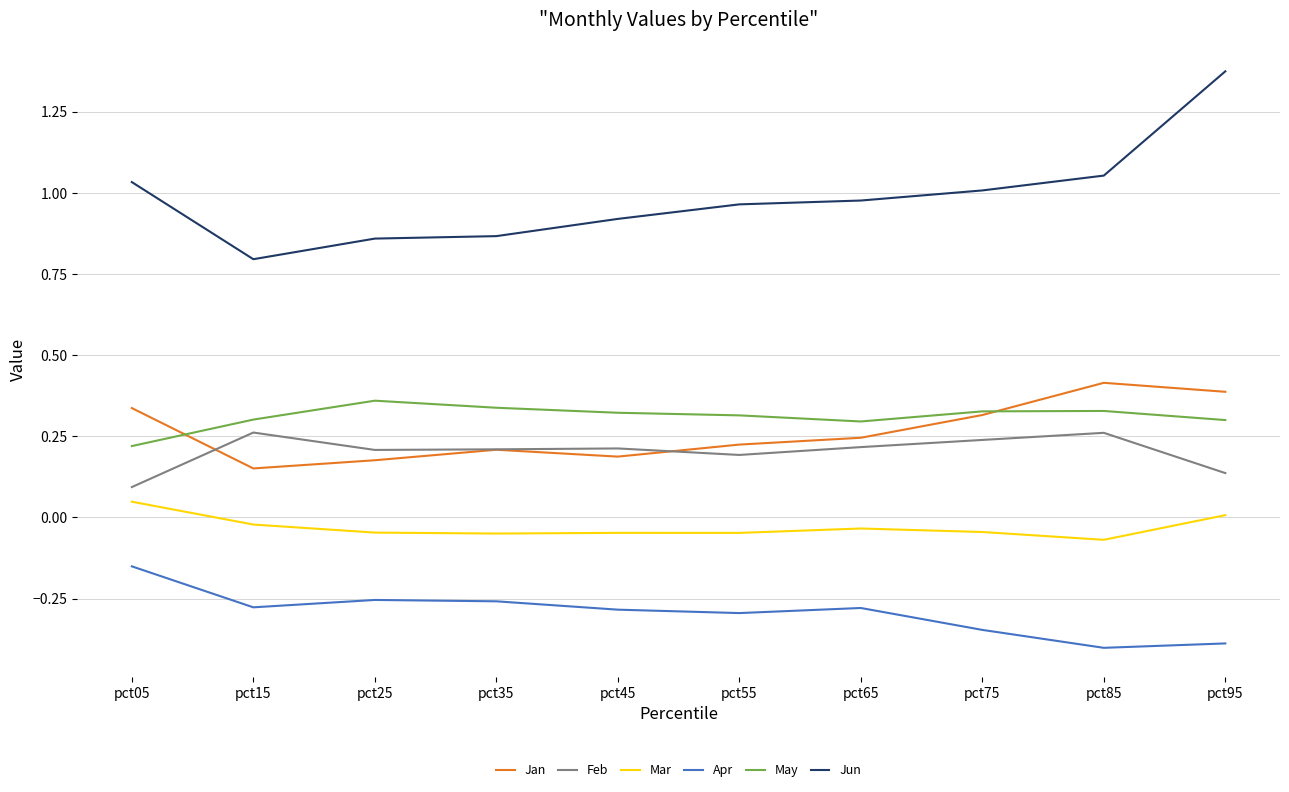

True or false: Feb has more than 0 interior local peaks.

True